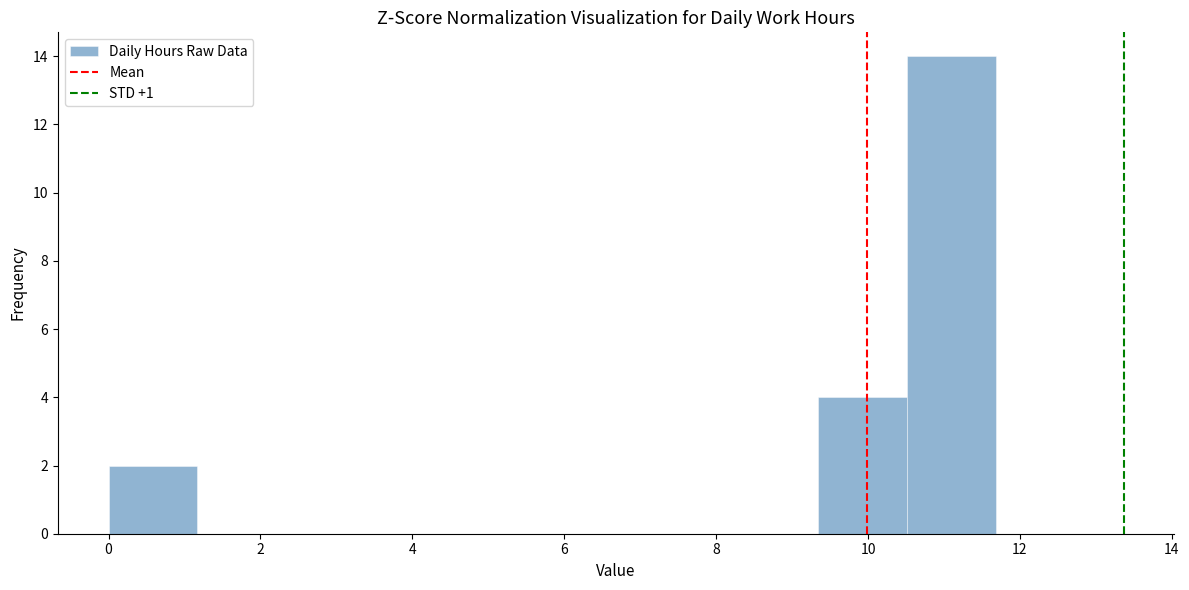

Reading left to right, list every bar in this chart as the range it spans on the x-axis followed by its height. Neither the bar edges nor the heights are printed on the chart, so give them approximately, as read against the axes.

0.0 to 1.2: 2
1.2 to 2.4: 0
2.4 to 3.6: 0
3.6 to 4.6: 0
4.6 to 5.8: 0
5.8 to 7.0: 0
7.0 to 8.2: 0
8.2 to 9.4: 0
9.4 to 10.6: 4
10.6 to 11.6: 14